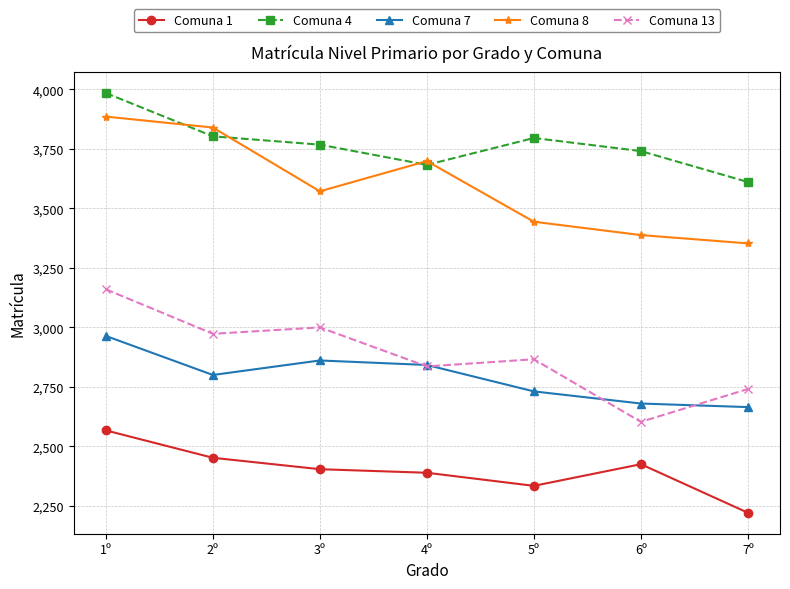

True or false: Comuna 13 has more than 0 interior local peaks.

True